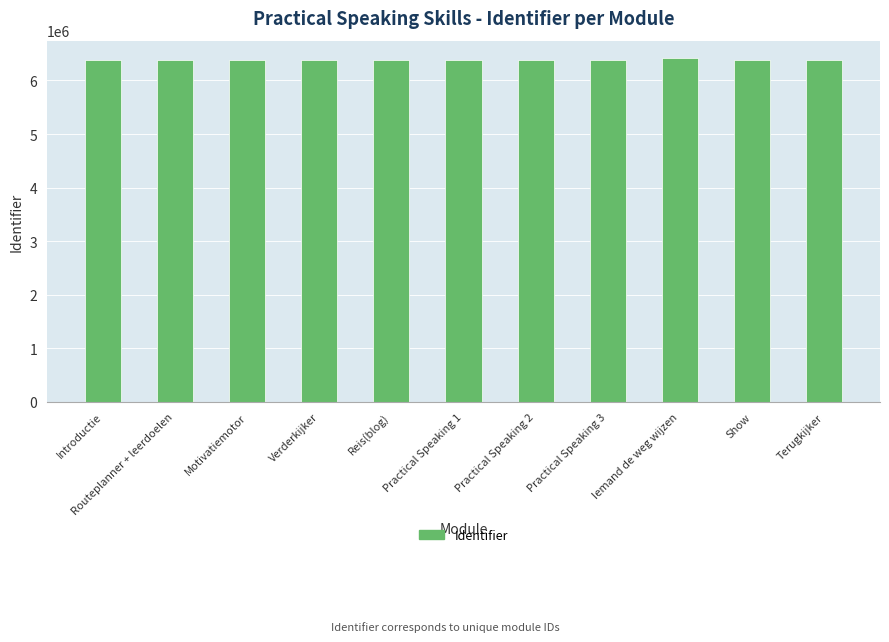

How many categories are shown in the chart?

11